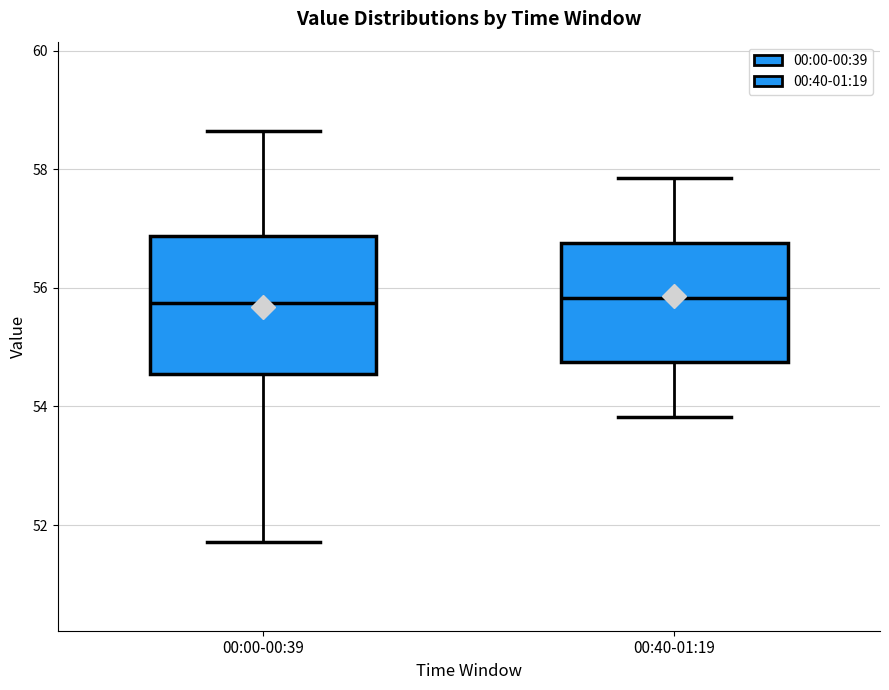

Reading left to right, read every box against the y-axis: the position of its median line, the range the box covers, and the ends of its whiskers. The values are not printed on the chart, so give them approximately, as read against the axis.

00:00-00:39: median 55.8, box 54.6 to 56.8, whiskers 51.8 to 58.6
00:40-01:19: median 55.8, box 54.8 to 56.8, whiskers 53.8 to 57.8